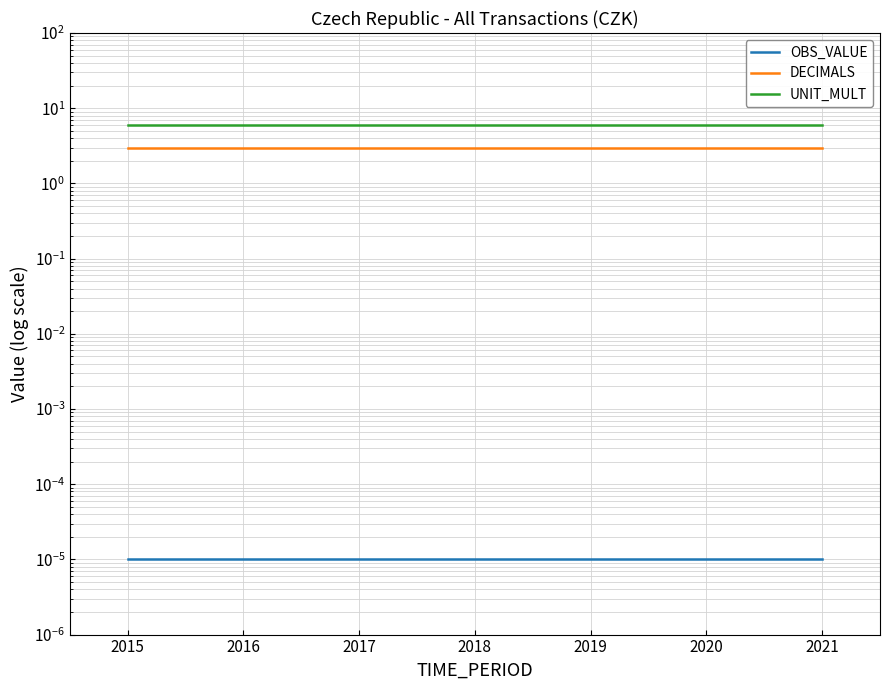

Reading left to right, what are all the values shown in this chart?

OBS_VALUE: 0.0	0.0	0.0	0.0	0.0	0.0	0.0
DECIMALS: 3.0	3.0	3.0	3.0	3.0	3.0	3.0
UNIT_MULT: 6.0	6.0	6.0	6.0	6.0	6.0	6.0